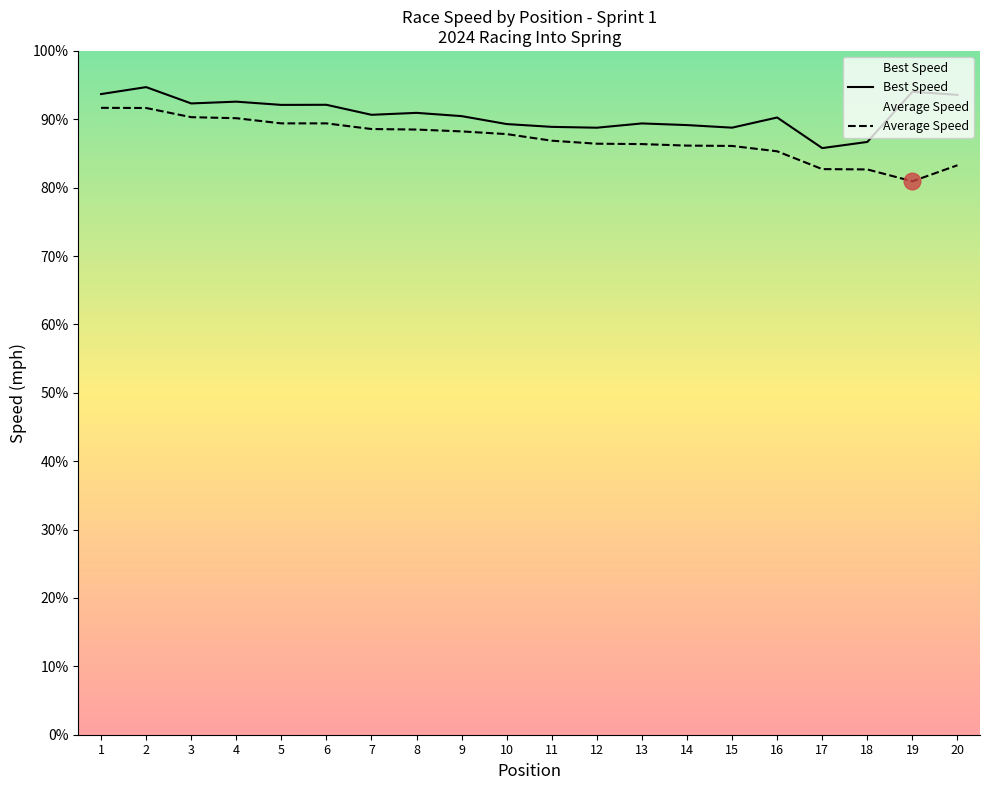

What is the minimum value shown in the chart?

80.9